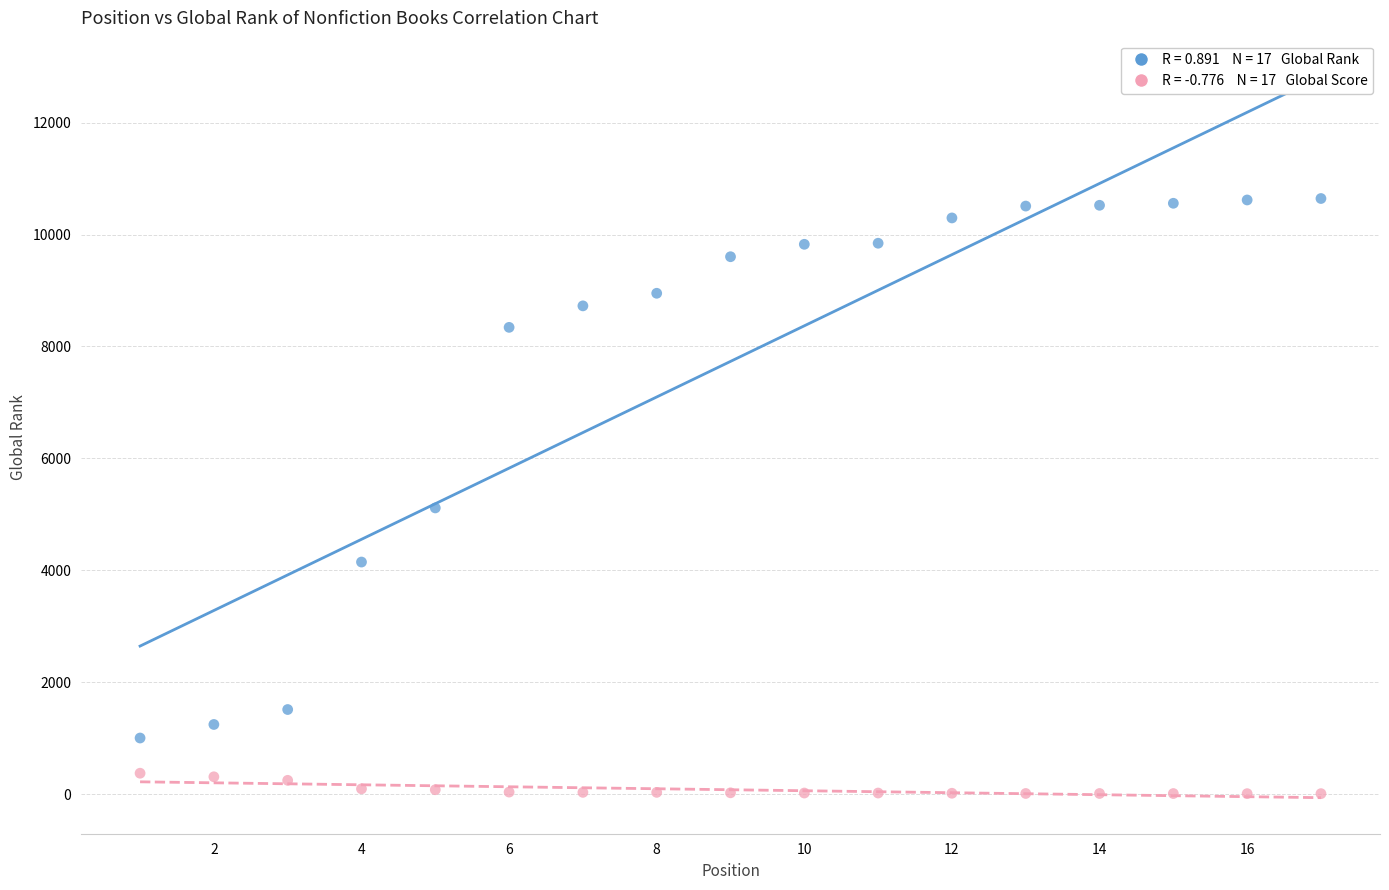

Across all data points, what is the range of Y values (max minus min)?

10633